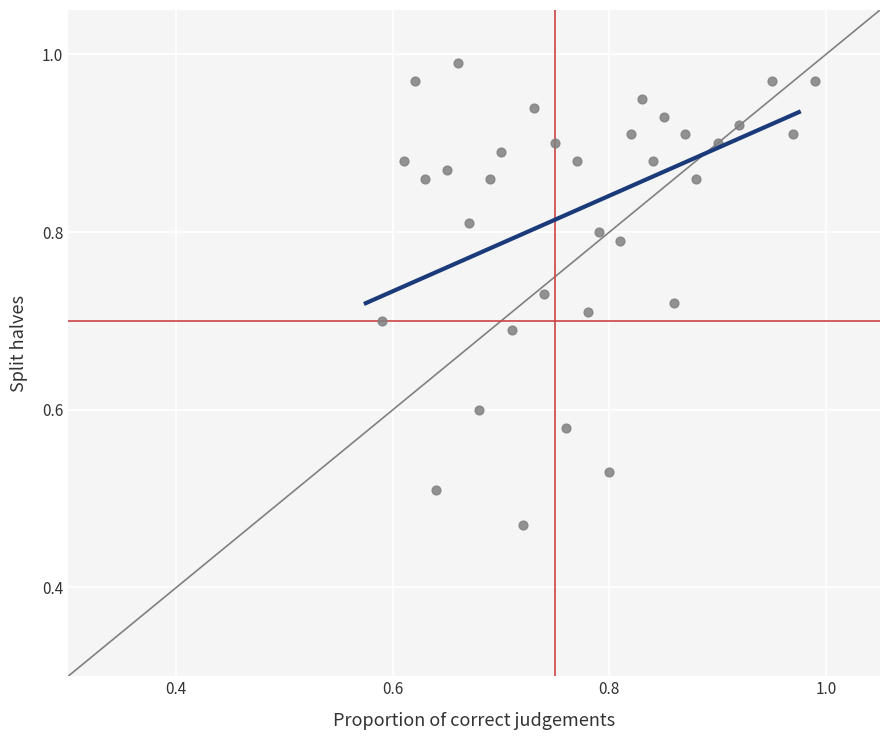

Count the number of points in this scatter plot.

34